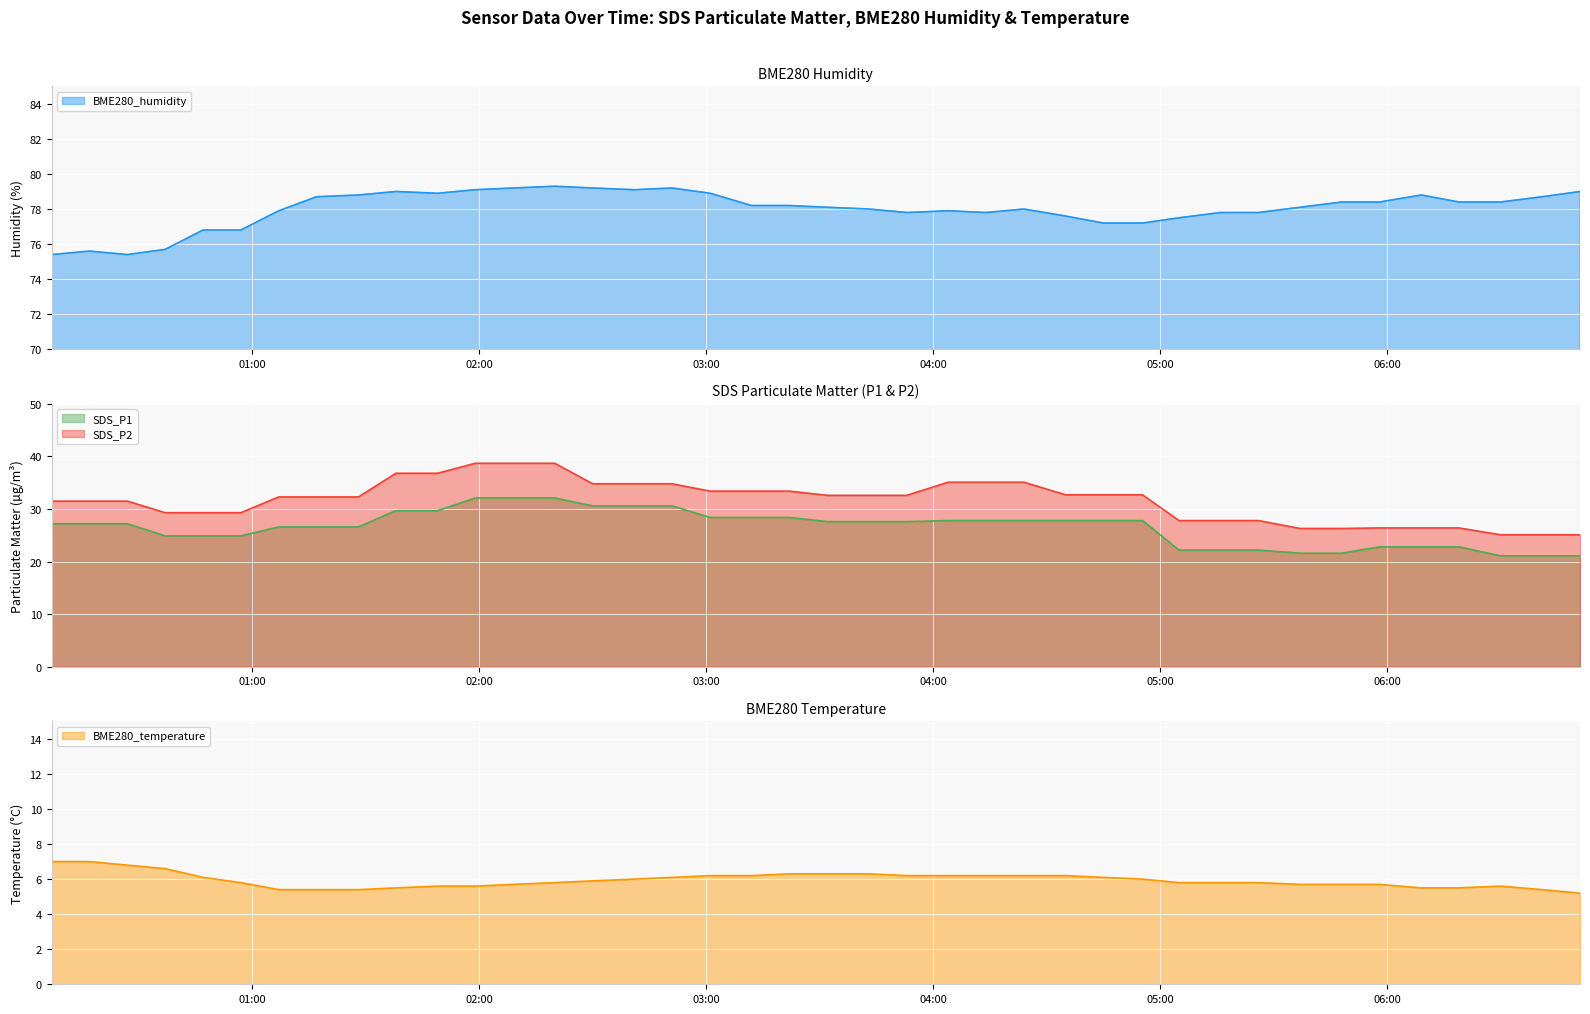

Reading left to right, extract all data points from this chart.

BME280_humidity: 2021/11/16 00:07:01=75.4	2021/11/16 00:17:02=75.6	2021/11/16 00:27:01=75.4	2021/11/16 00:37:02=75.7	2021/11/16 00:47:01=76.8	2021/11/16 00:57:01=76.8	2021/11/16 01:07:03=77.9	2021/11/16 01:17:01=78.7	2021/11/16 01:28:07=78.8	2021/11/16 01:38:01=79.0	2021/11/16 01:49:02=78.9	2021/11/16 01:59:01=79.1	2021/11/16 02:09:02=79.2	2021/11/16 02:20:01=79.3	2021/11/16 02:30:01=79.2	2021/11/16 02:41:02=79.1	2021/11/16 02:51:01=79.2	2021/11/16 03:01:03=78.9	2021/11/16 03:12:01=78.2	2021/11/16 03:22:01=78.2	2021/11/16 03:32:06=78.1	2021/11/16 03:43:02=78.0	2021/11/16 03:53:02=77.8	2021/11/16 04:04:01=77.9	2021/11/16 04:14:01=77.8	2021/11/16 04:24:01=78.0	2021/11/16 04:35:02=77.6	2021/11/16 04:45:01=77.2	2021/11/16 04:55:22=77.2	2021/11/16 05:05:02=77.5	2021/11/16 05:16:01=77.8	2021/11/16 05:26:01=77.8	2021/11/16 05:37:01=78.1	2021/11/16 05:48:01=78.4	2021/11/16 05:58:01=78.4	2021/11/16 06:09:04=78.8	2021/11/16 06:19:01=78.4	2021/11/16 06:30:02=78.4	2021/11/16 06:41:01=78.7	2021/11/16 06:51:01=79.0
SDS_P1: 2021/11/16 00:07:01=27.2	2021/11/16 00:17:02=27.2	2021/11/16 00:27:01=27.2	2021/11/16 00:37:02=24.9	2021/11/16 00:47:01=24.9	2021/11/16 00:57:01=24.9	2021/11/16 01:07:03=26.6	2021/11/16 01:17:01=26.6	2021/11/16 01:28:07=26.6	2021/11/16 01:38:01=29.7	2021/11/16 01:49:02=29.7	2021/11/16 01:59:01=32.1	2021/11/16 02:09:02=32.1	2021/11/16 02:20:01=32.1	2021/11/16 02:30:01=30.6	2021/11/16 02:41:02=30.6	2021/11/16 02:51:01=30.6	2021/11/16 03:01:03=28.4	2021/11/16 03:12:01=28.4	2021/11/16 03:22:01=28.4	2021/11/16 03:32:06=27.6	2021/11/16 03:43:02=27.6	2021/11/16 03:53:02=27.6	2021/11/16 04:04:01=27.8	2021/11/16 04:14:01=27.8	2021/11/16 04:24:01=27.8	2021/11/16 04:35:02=27.8	2021/11/16 04:45:01=27.8	2021/11/16 04:55:22=27.8	2021/11/16 05:05:02=22.2	2021/11/16 05:16:01=22.2	2021/11/16 05:26:01=22.2	2021/11/16 05:37:01=21.6	2021/11/16 05:48:01=21.6	2021/11/16 05:58:01=22.8	2021/11/16 06:09:04=22.8	2021/11/16 06:19:01=22.8	2021/11/16 06:30:02=21.1	2021/11/16 06:41:01=21.1	2021/11/16 06:51:01=21.1
SDS_P2: 2021/11/16 00:07:01=31.5	2021/11/16 00:17:02=31.5	2021/11/16 00:27:01=31.5	2021/11/16 00:37:02=29.3	2021/11/16 00:47:01=29.3	2021/11/16 00:57:01=29.3	2021/11/16 01:07:03=32.3	2021/11/16 01:17:01=32.3	2021/11/16 01:28:07=32.3	2021/11/16 01:38:01=36.8	2021/11/16 01:49:02=36.8	2021/11/16 01:59:01=38.7	2021/11/16 02:09:02=38.7	2021/11/16 02:20:01=38.7	2021/11/16 02:30:01=34.8	2021/11/16 02:41:02=34.8	2021/11/16 02:51:01=34.8	2021/11/16 03:01:03=33.4	2021/11/16 03:12:01=33.4	2021/11/16 03:22:01=33.4	2021/11/16 03:32:06=32.6	2021/11/16 03:43:02=32.6	2021/11/16 03:53:02=32.6	2021/11/16 04:04:01=35.1	2021/11/16 04:14:01=35.1	2021/11/16 04:24:01=35.1	2021/11/16 04:35:02=32.7	2021/11/16 04:45:01=32.7	2021/11/16 04:55:22=32.7	2021/11/16 05:05:02=27.8	2021/11/16 05:16:01=27.8	2021/11/16 05:26:01=27.8	2021/11/16 05:37:01=26.3	2021/11/16 05:48:01=26.3	2021/11/16 05:58:01=26.4	2021/11/16 06:09:04=26.4	2021/11/16 06:19:01=26.4	2021/11/16 06:30:02=25.1	2021/11/16 06:41:01=25.1	2021/11/16 06:51:01=25.1
BME280_temperature: 2021/11/16 00:07:01=7.0	2021/11/16 00:17:02=7.0	2021/11/16 00:27:01=6.8	2021/11/16 00:37:02=6.6	2021/11/16 00:47:01=6.1	2021/11/16 00:57:01=5.8	2021/11/16 01:07:03=5.4	2021/11/16 01:17:01=5.4	2021/11/16 01:28:07=5.4	2021/11/16 01:38:01=5.5	2021/11/16 01:49:02=5.6	2021/11/16 01:59:01=5.6	2021/11/16 02:09:02=5.7	2021/11/16 02:20:01=5.8	2021/11/16 02:30:01=5.9	2021/11/16 02:41:02=6.0	2021/11/16 02:51:01=6.1	2021/11/16 03:01:03=6.2	2021/11/16 03:12:01=6.2	2021/11/16 03:22:01=6.3	2021/11/16 03:32:06=6.3	2021/11/16 03:43:02=6.3	2021/11/16 03:53:02=6.2	2021/11/16 04:04:01=6.2	2021/11/16 04:14:01=6.2	2021/11/16 04:24:01=6.2	2021/11/16 04:35:02=6.2	2021/11/16 04:45:01=6.1	2021/11/16 04:55:22=6.0	2021/11/16 05:05:02=5.8	2021/11/16 05:16:01=5.8	2021/11/16 05:26:01=5.8	2021/11/16 05:37:01=5.7	2021/11/16 05:48:01=5.7	2021/11/16 05:58:01=5.7	2021/11/16 06:09:04=5.5	2021/11/16 06:19:01=5.5	2021/11/16 06:30:02=5.6	2021/11/16 06:41:01=5.4	2021/11/16 06:51:01=5.2